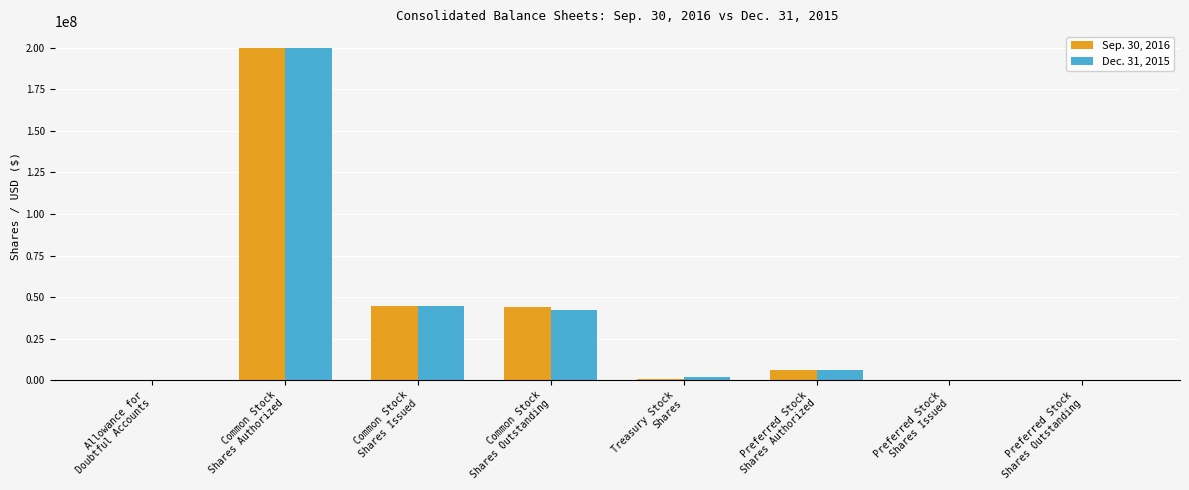

What is the maximum value shown in the chart?

200000000